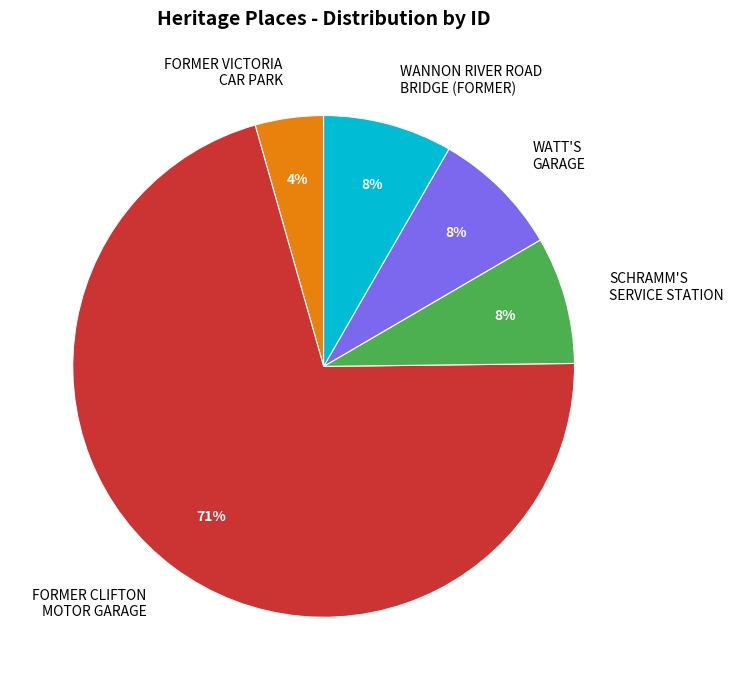

To the nearest percent, what is the difference between the FORMER VICTORIA CAR PARK and WATT'S GARAGE slice percentages?

4%